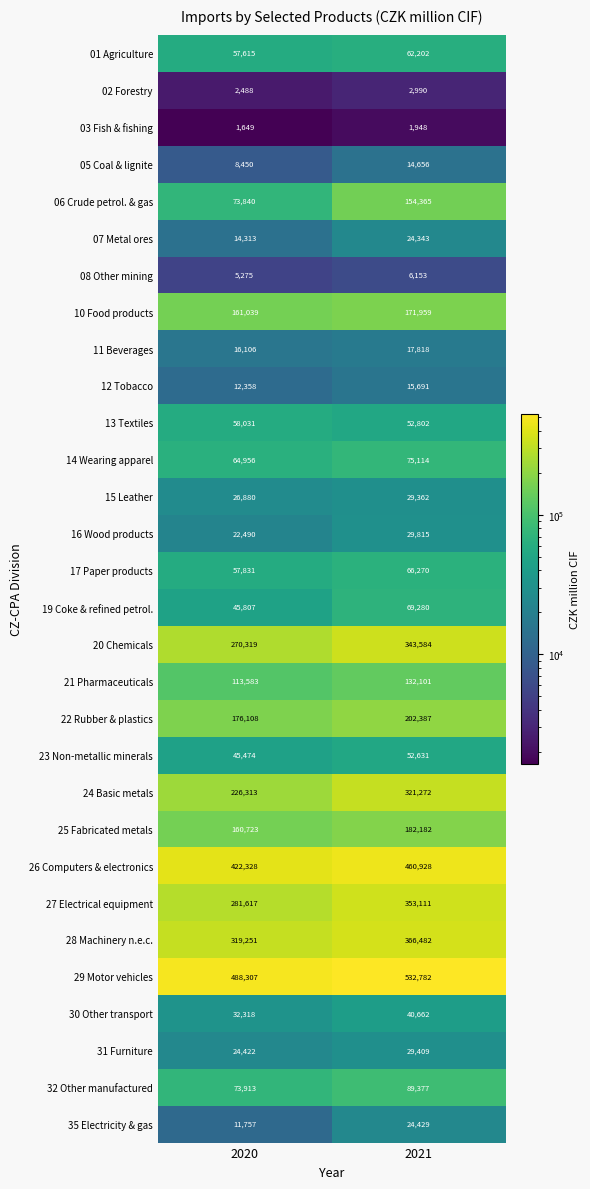

Is the value of 13 Textiles at 2021 greater than the value of 21 Pharmaceuticals at 2021?

No